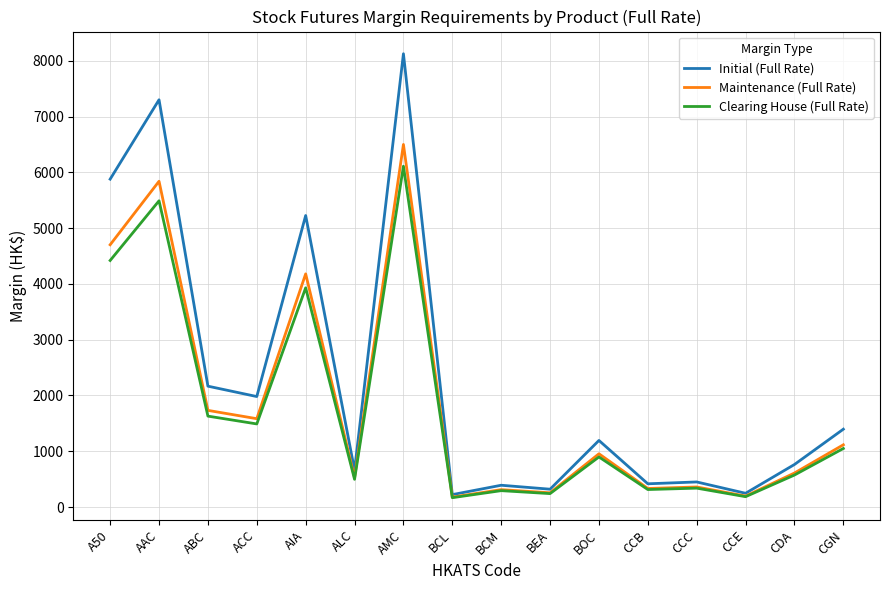

At which label does Maintenance (Full Rate) reach its peak?

AMC